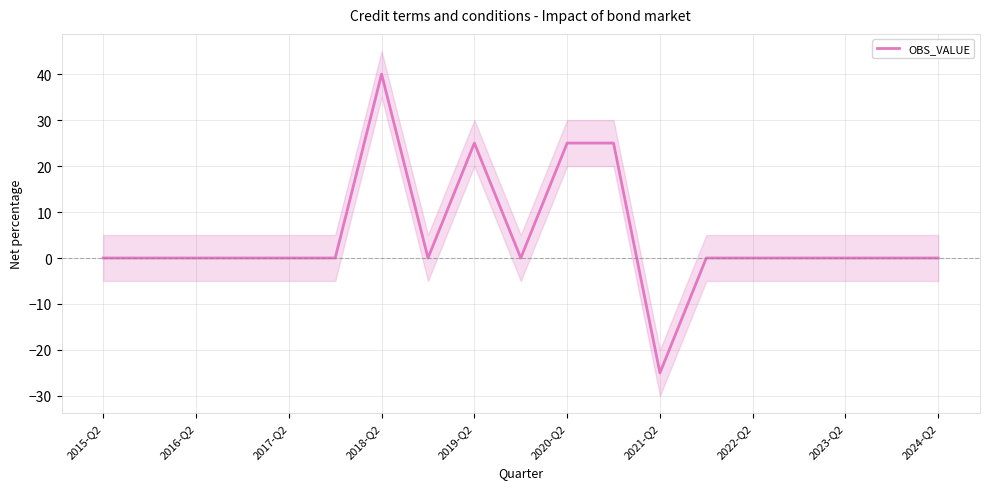

True or false: OBS_VALUE has a value of 0 at 2023-Q2.

True